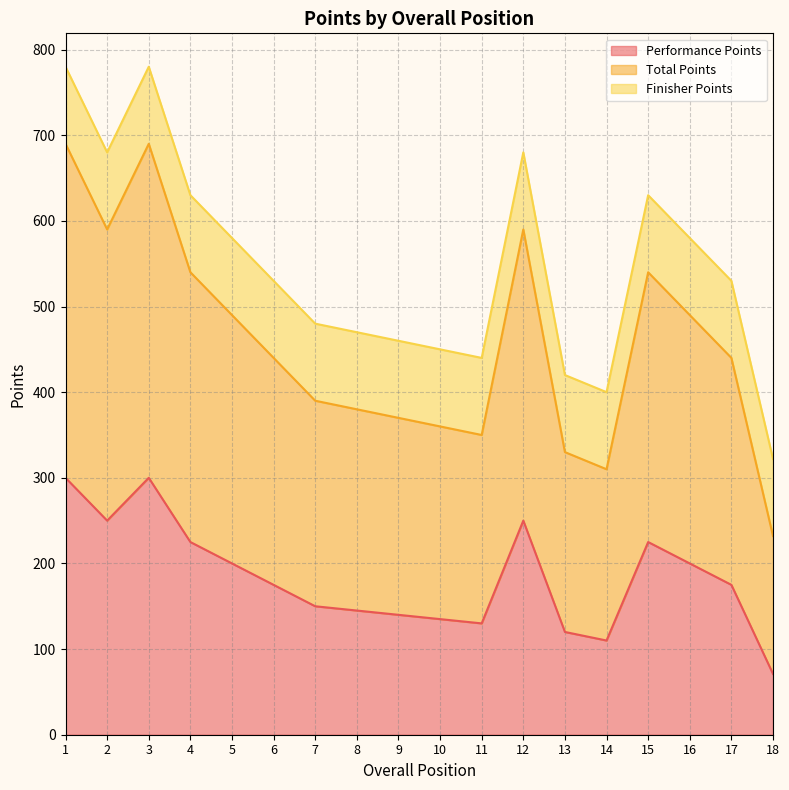

What is the minimum value for Performance Points?

71